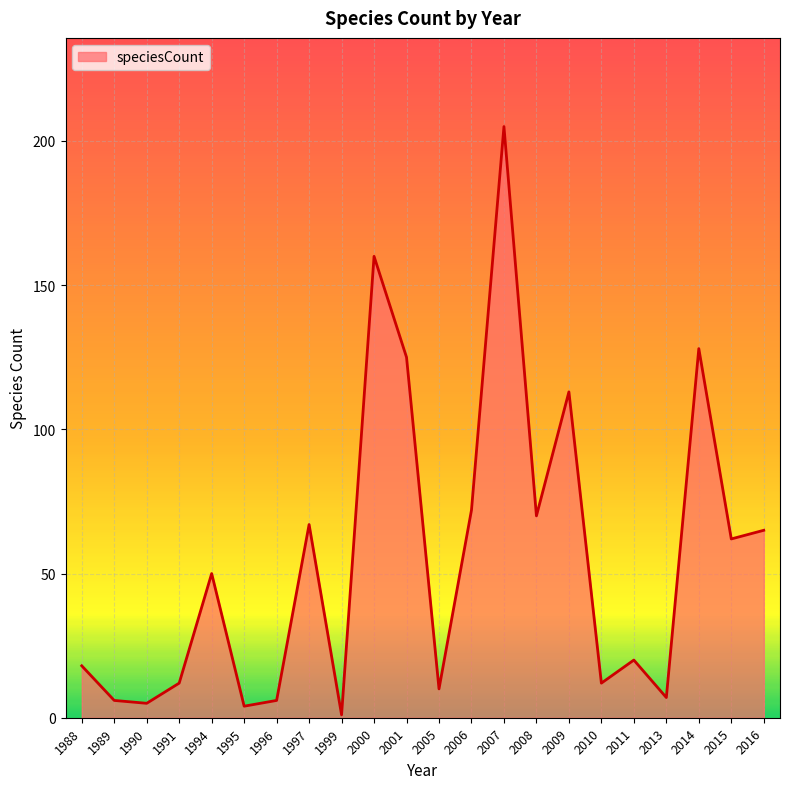

The value at 1995 is 4. True or false?

True